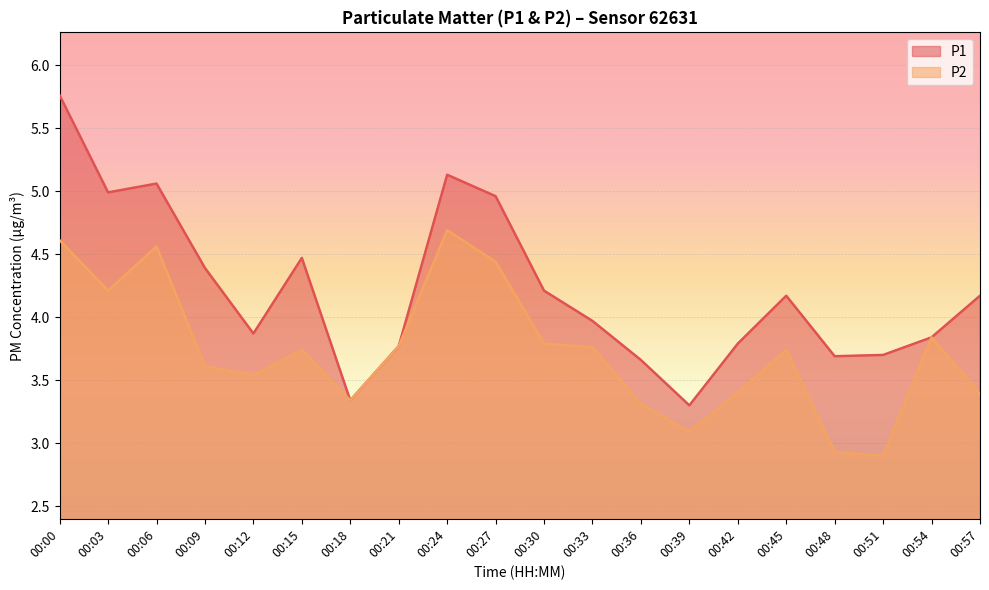

Reading left to right, transcribe all the data shown in this chart.

P1: 00:00=5.8	00:03=5.0	00:06=5.1	00:09=4.4	00:12=3.9	00:15=4.5	00:18=3.3	00:21=3.8	00:24=5.1	00:27=5.0	00:30=4.2	00:33=4.0	00:36=3.7	00:39=3.3	00:42=3.8	00:45=4.2	00:48=3.7	00:51=3.7	00:54=3.8	00:57=4.2
P2: 00:00=4.6	00:03=4.2	00:06=4.6	00:09=3.6	00:12=3.5	00:15=3.7	00:18=3.3	00:21=3.8	00:24=4.7	00:27=4.4	00:30=3.8	00:33=3.8	00:36=3.3	00:39=3.1	00:42=3.4	00:45=3.7	00:48=2.9	00:51=2.9	00:54=3.8	00:57=3.4